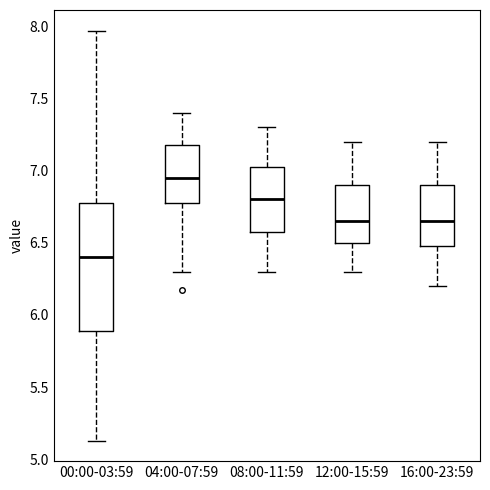

Comparing the boxes themselves (not the whiskers), which one is the tallest?

00:00-03:59